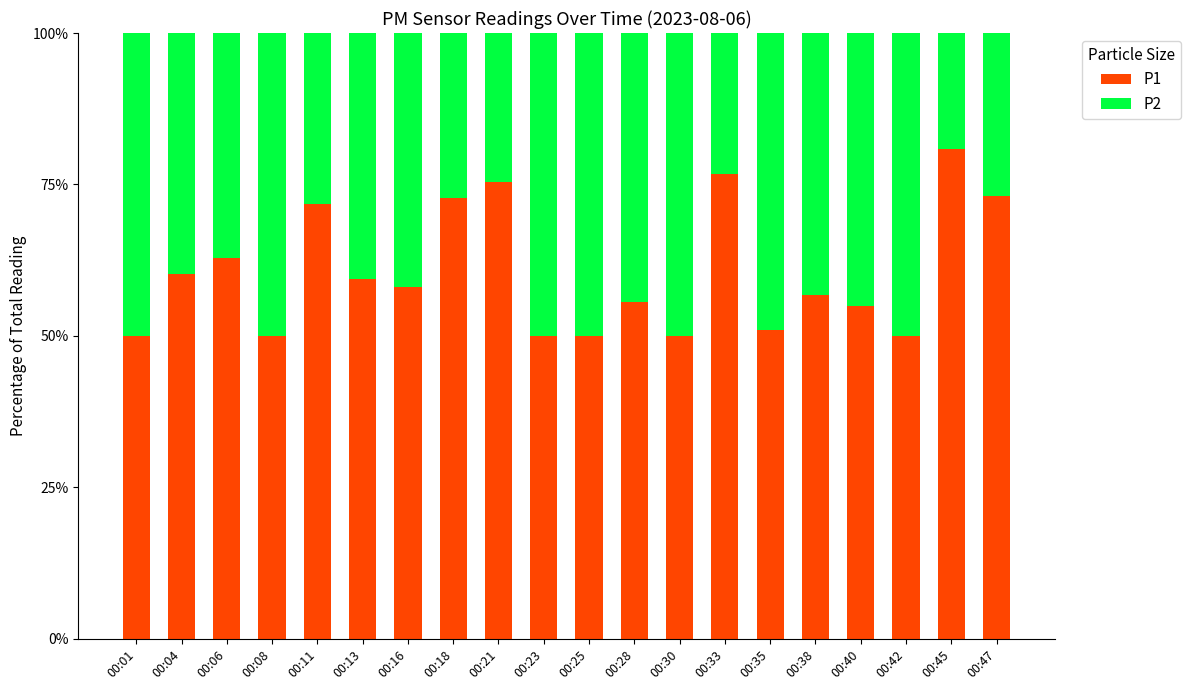

What is the approximate value of P1 at 00:25?

50.0